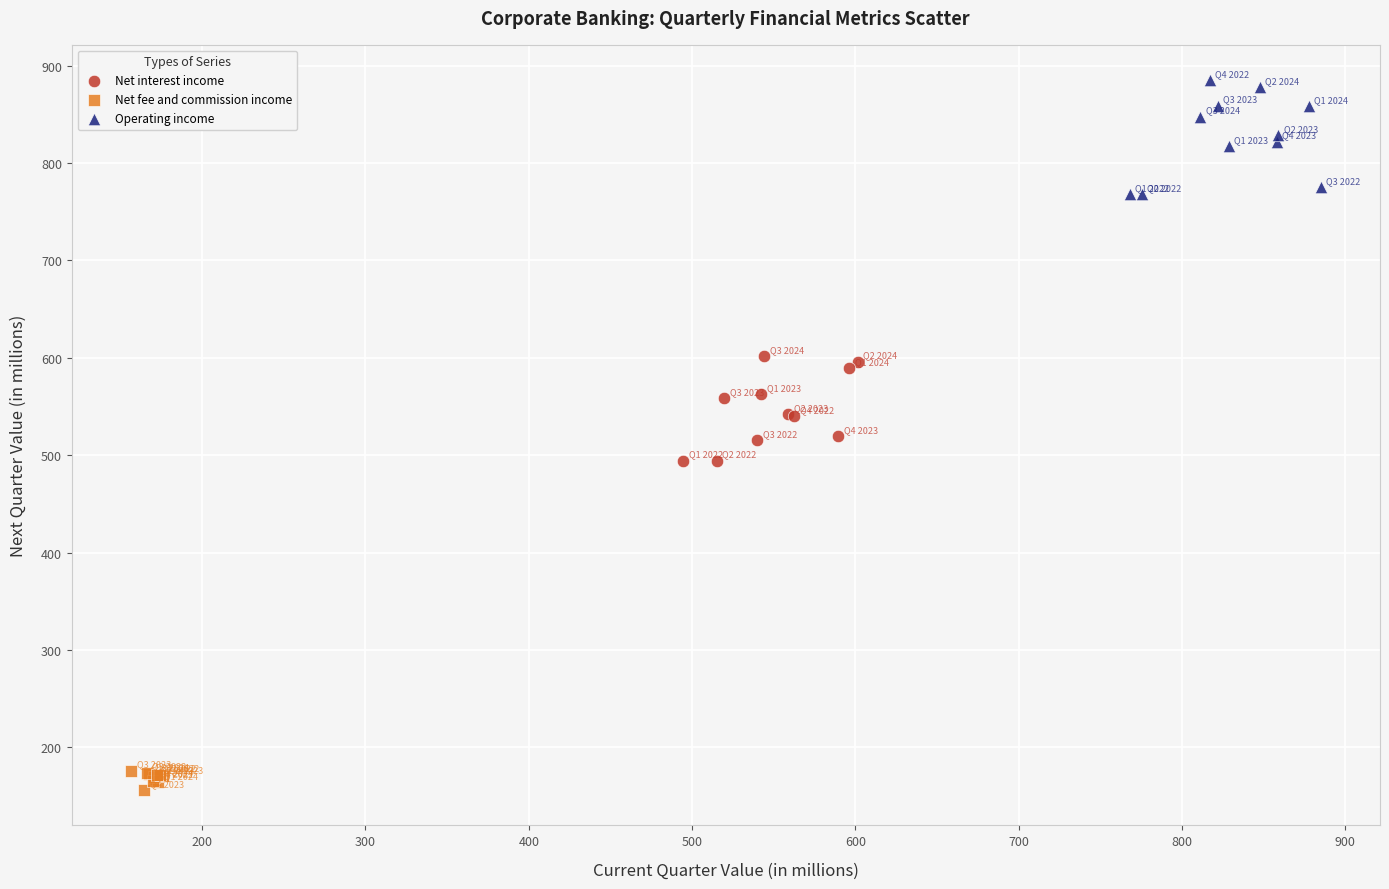

Which series contains the highest Y value?

Operating income